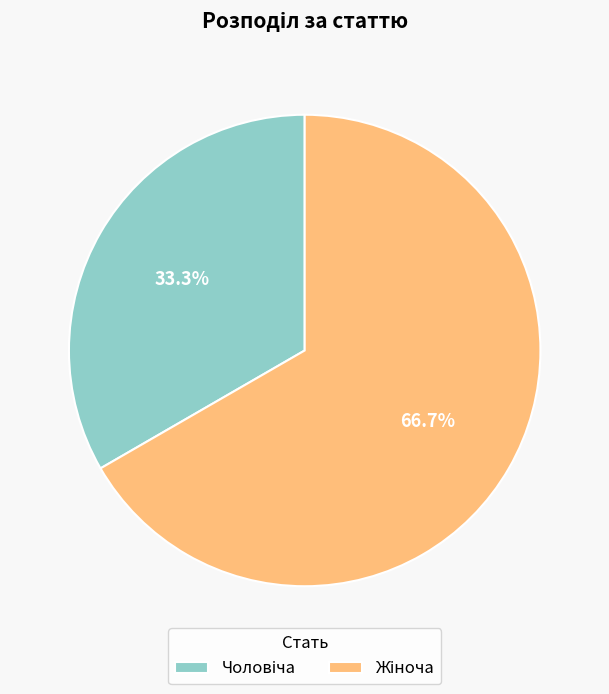

Is there any slice that represents more than half of the pie?

Yes